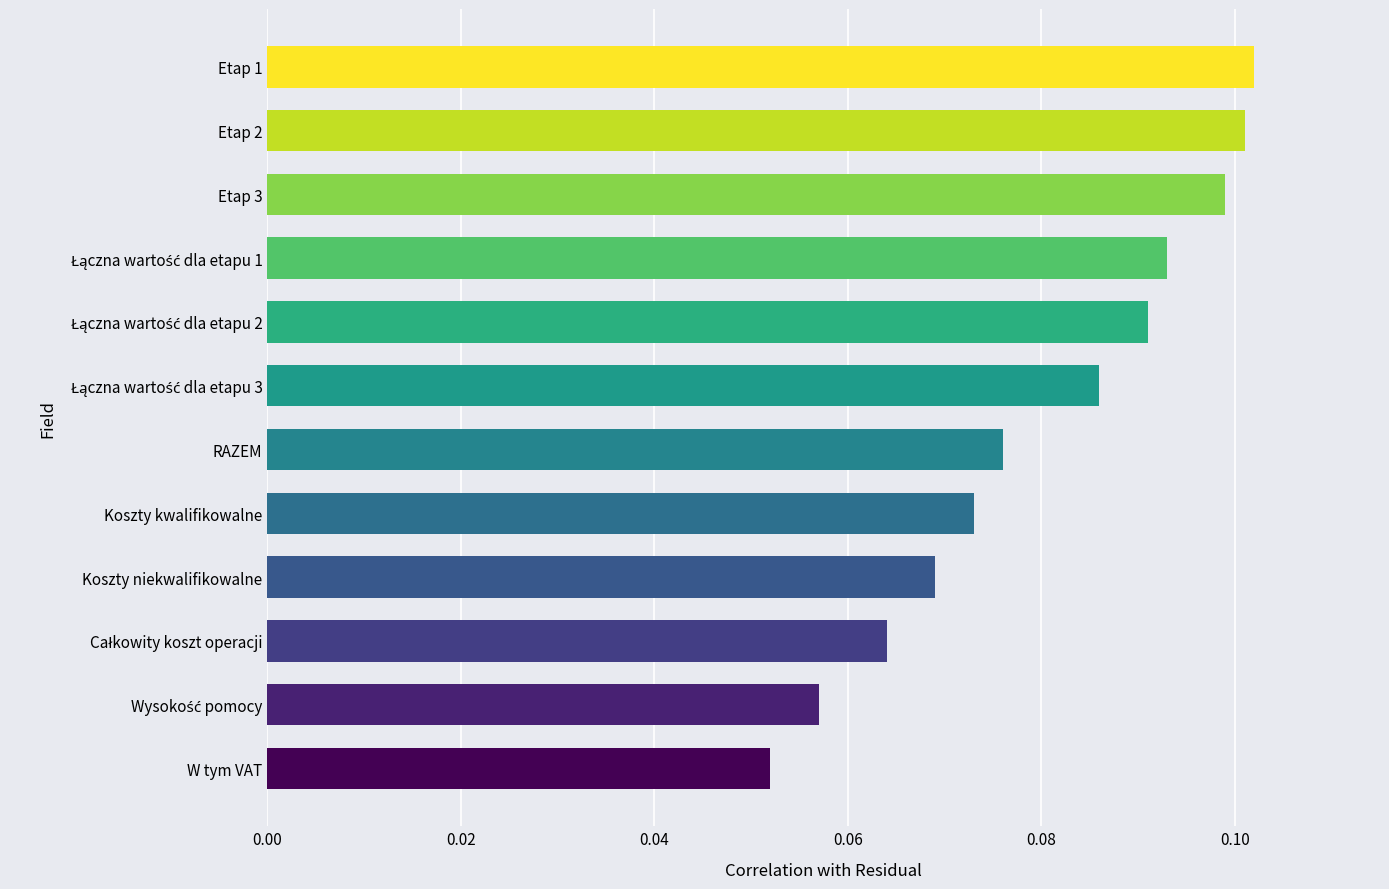

At which label is the value closest to 0?

W tym VAT